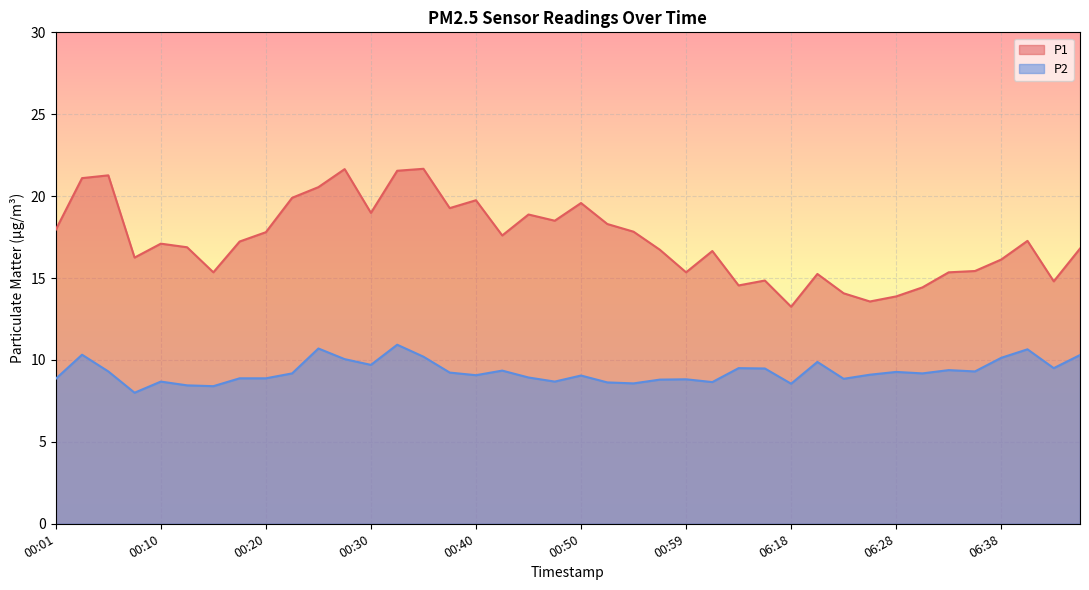

Which category has the lowest value across all series?

00:08